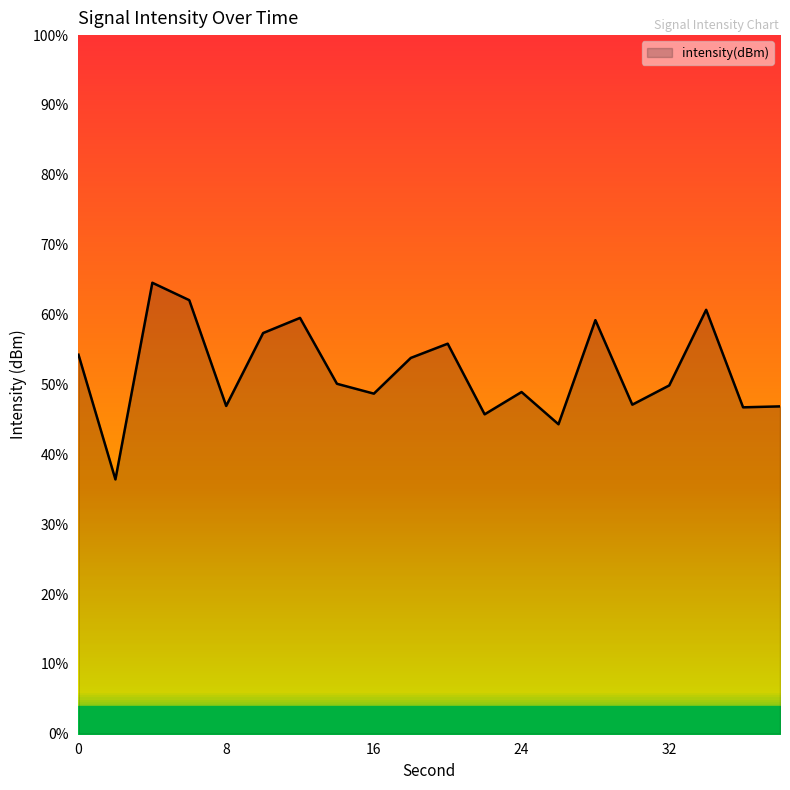

Reading left to right, what are all the values shown in this chart?

0=-106.9	2=-109.5	4=-105.3	6=-105.7	8=-108.0	10=-106.4	12=-106.1	14=-107.5	16=-107.7	18=-106.9	20=-106.6	22=-108.1	24=-107.7	26=-108.4	28=-106.1	30=-107.9	32=-107.5	34=-105.9	36=-108.0	38=-108.0